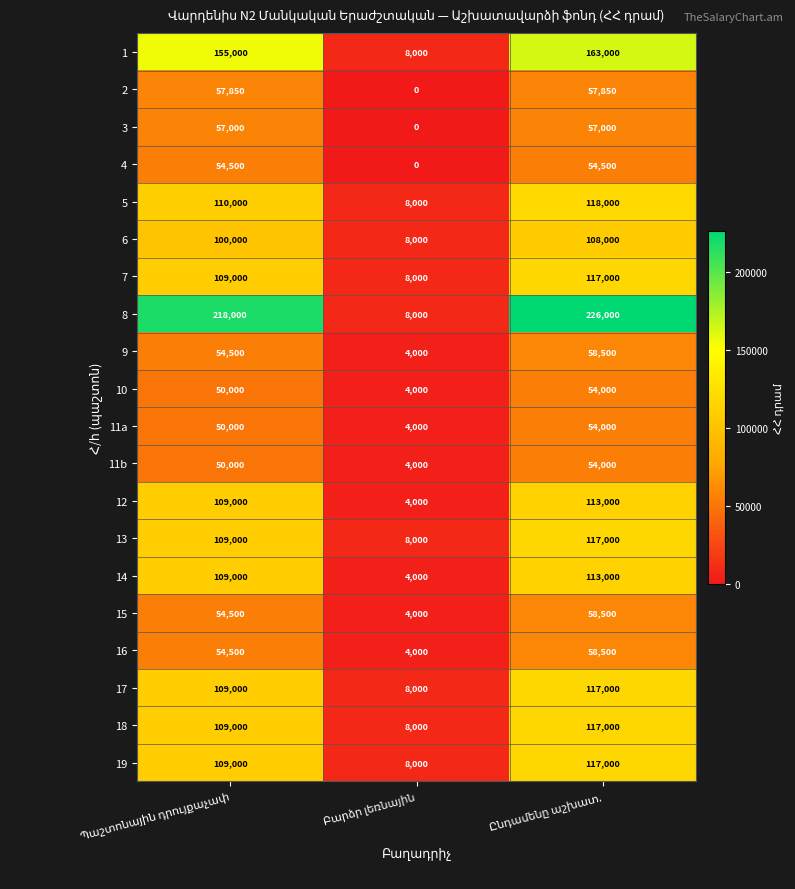

Which series has the largest range (max minus min)?

8